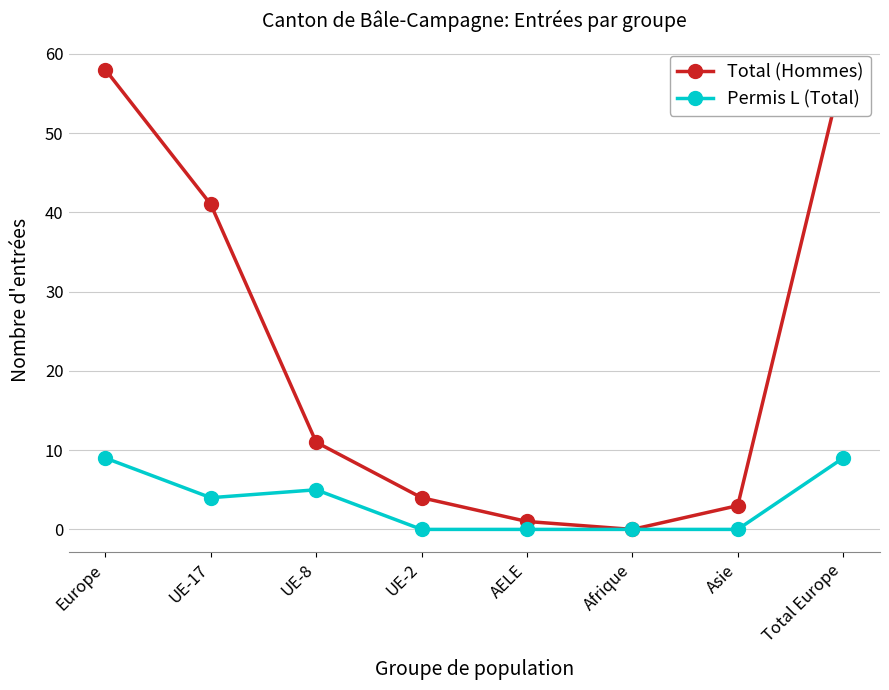

List the labels in order of Permis L (Total) value, smallest first.

UE-2, AELE, Afrique, Asie, UE-17, UE-8, Europe, Total Europe